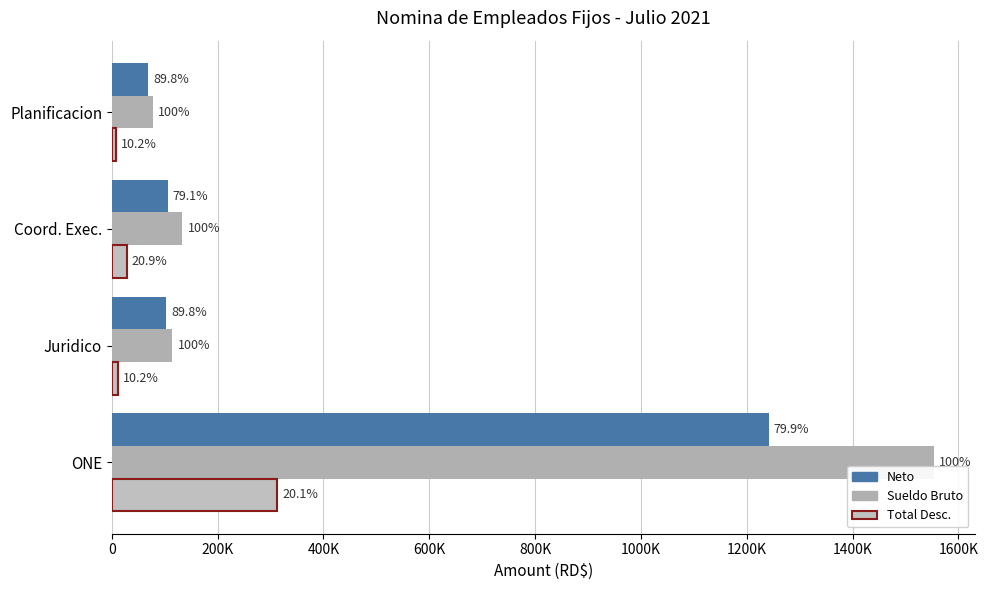

At how many categories does at least one series exceed 597107?

1